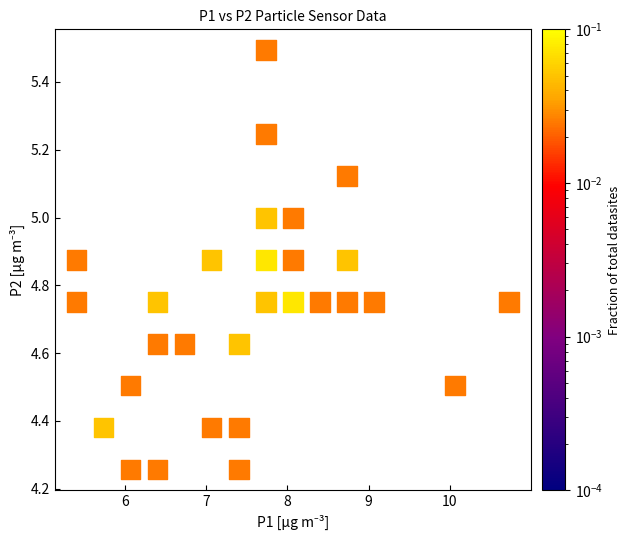

What is the range of X values (max minus min)?

5.3